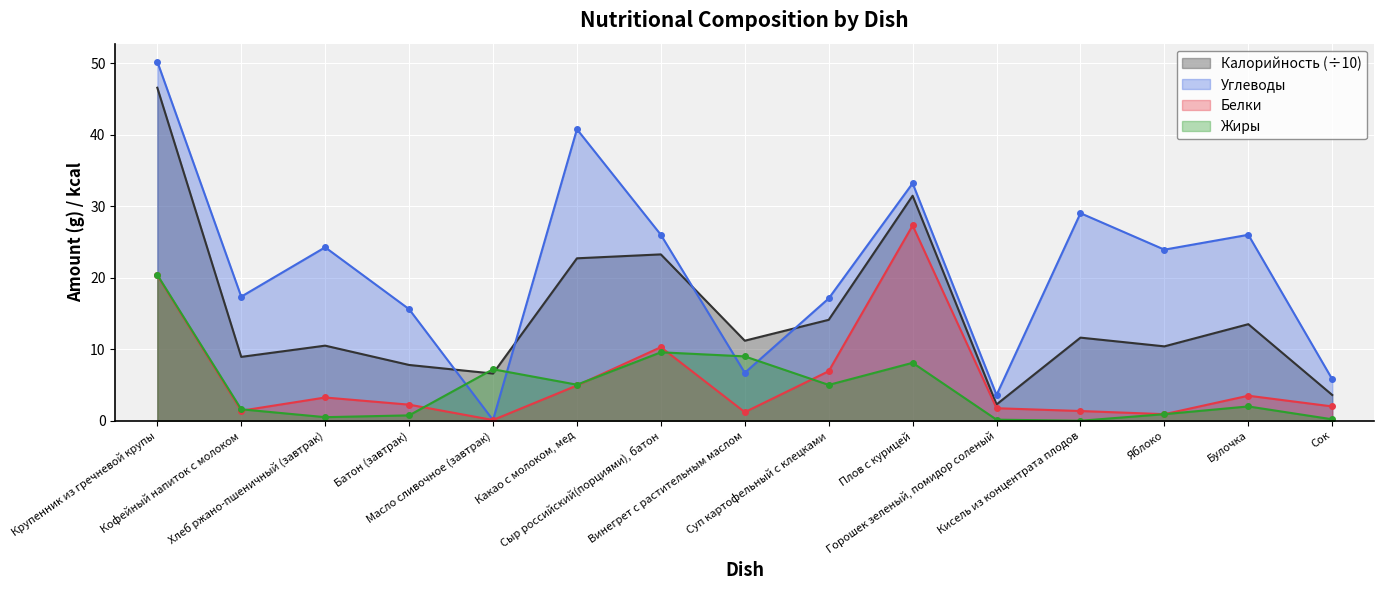

The Жиры series shows 10.2 at Масло сливочное (завтрак). True or false?

False